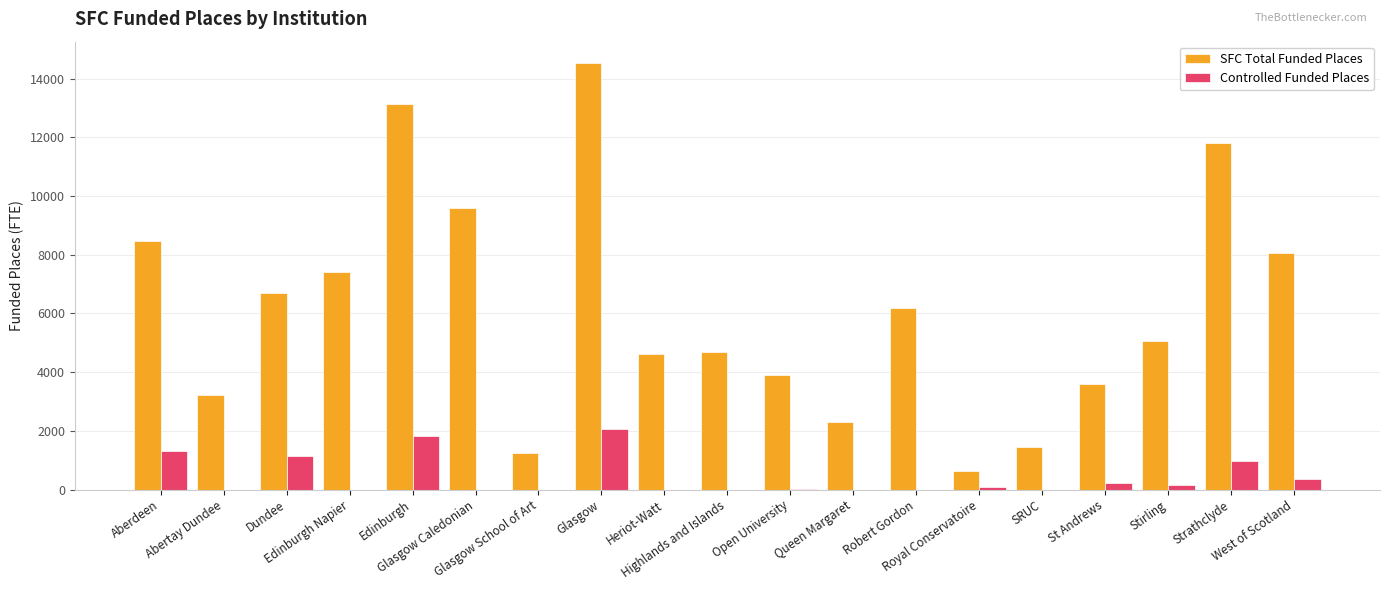

Which series has the largest total across all categories?

SFC Total Funded Places